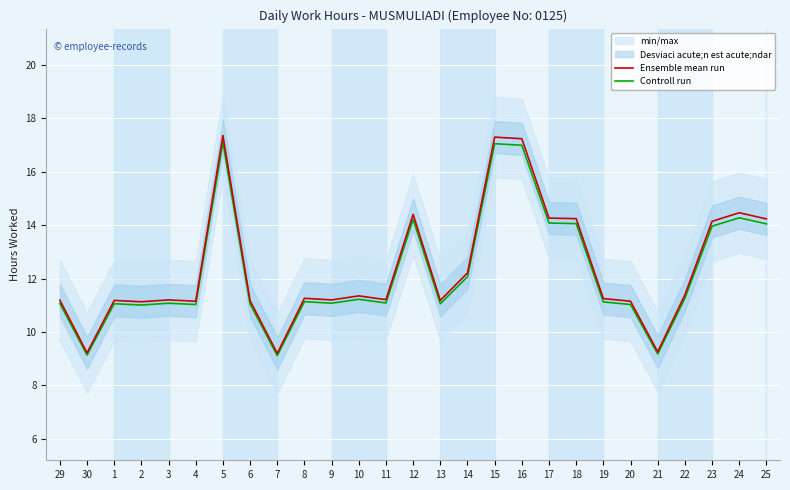

Is it true that Controll run equals 20.8 at 23?

False